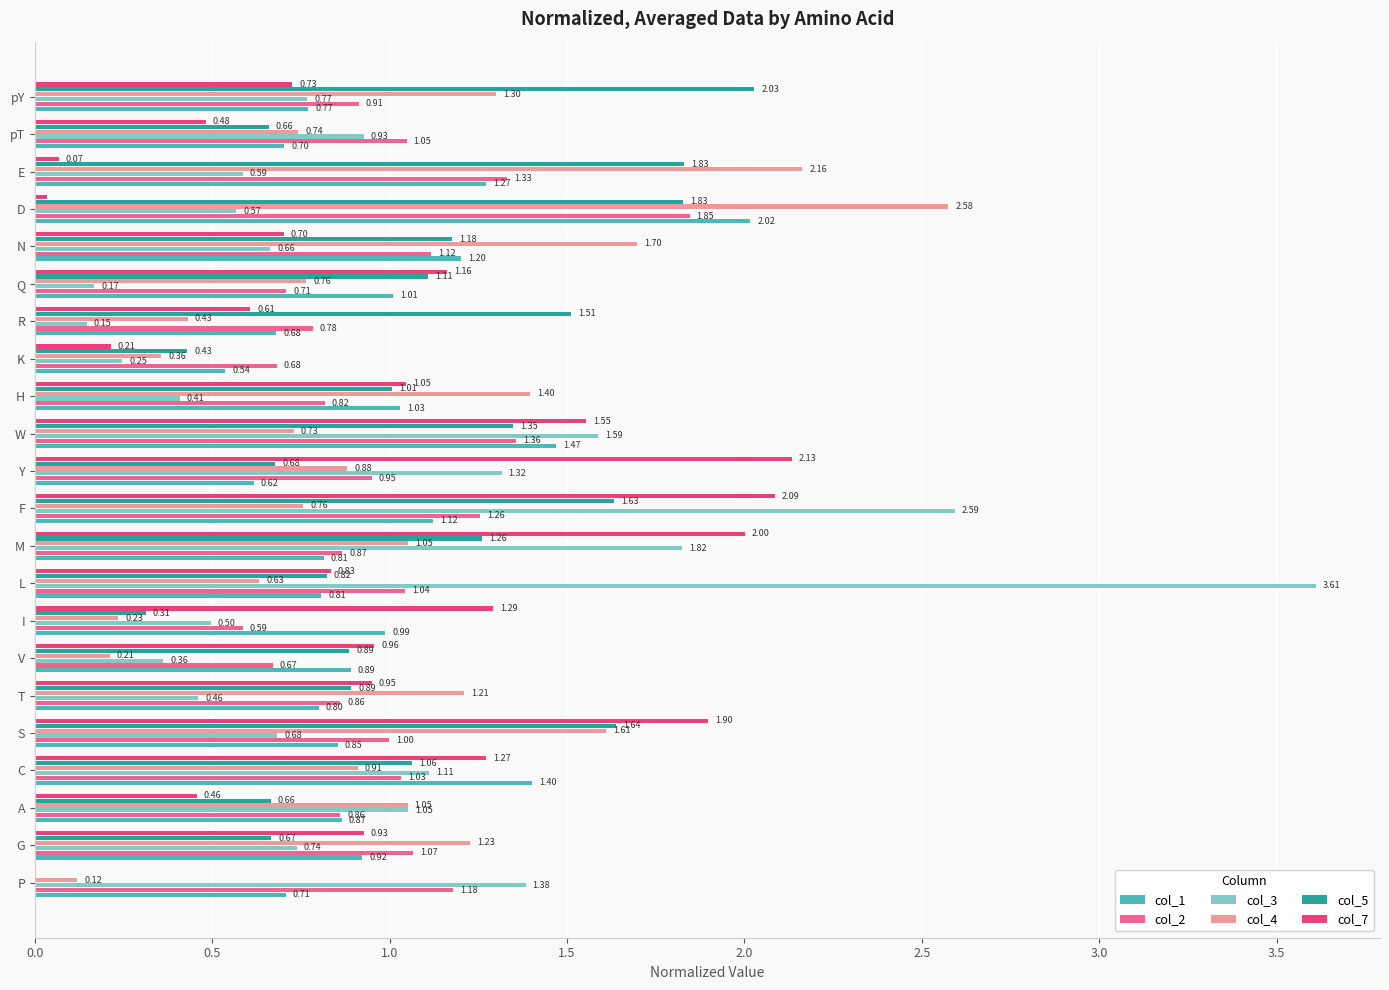

At which category is the sum across all series the highest?

F